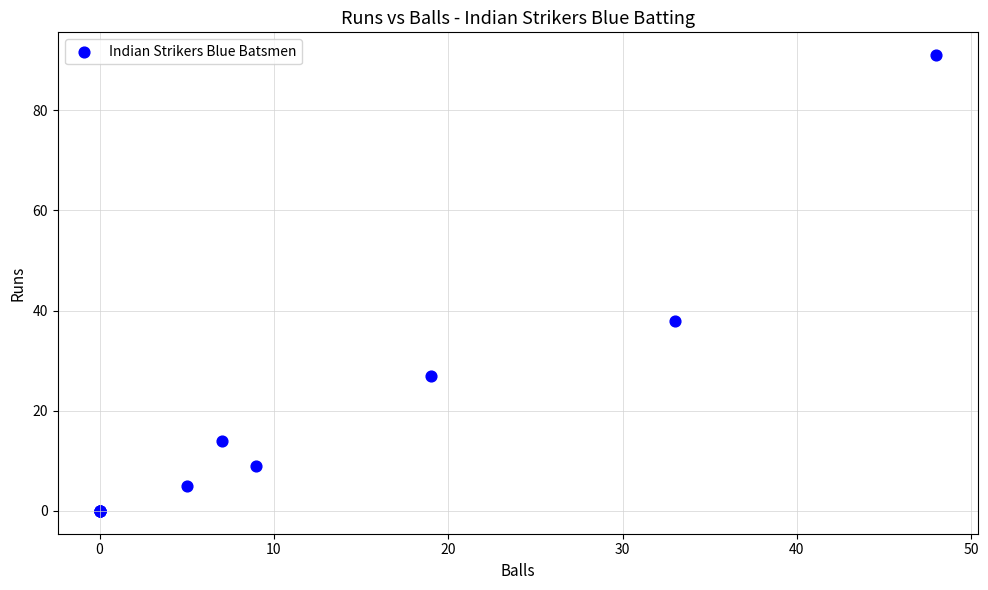

What Y value in the scatter plot is closest to 45?

38